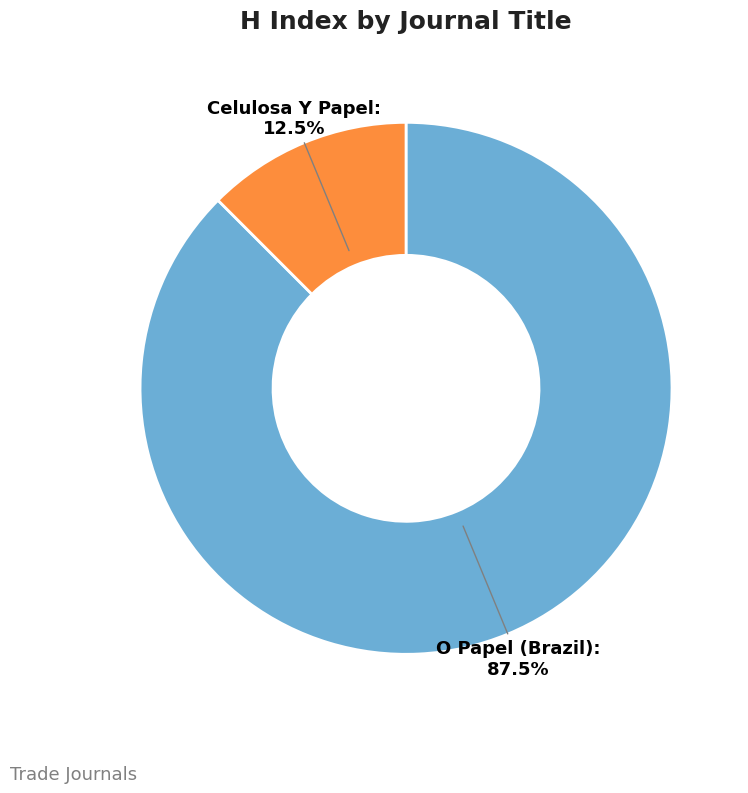

Count the number of slices in the pie.

2